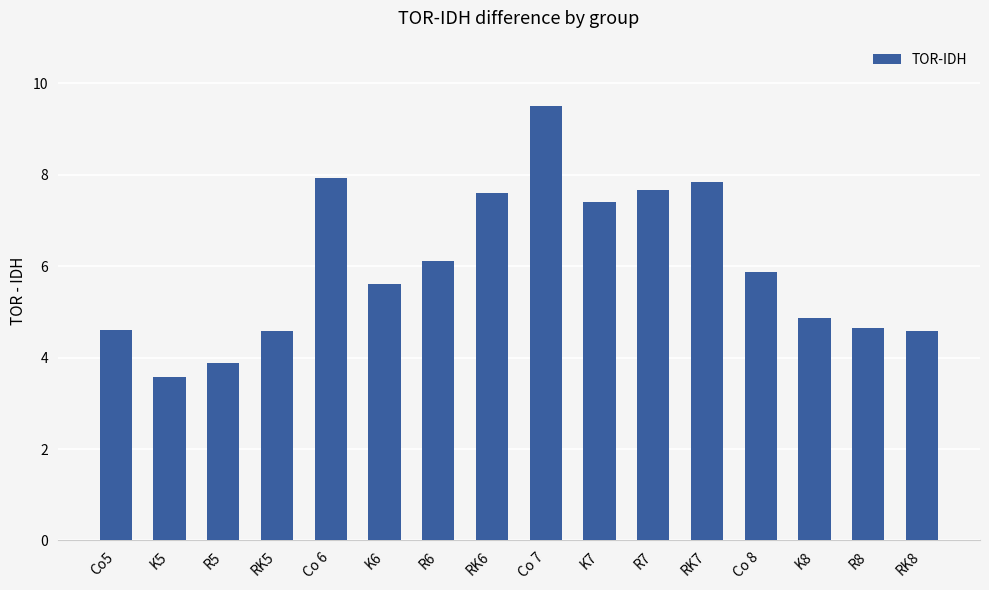

What is the difference between the values at RK5 and R8?

0.1